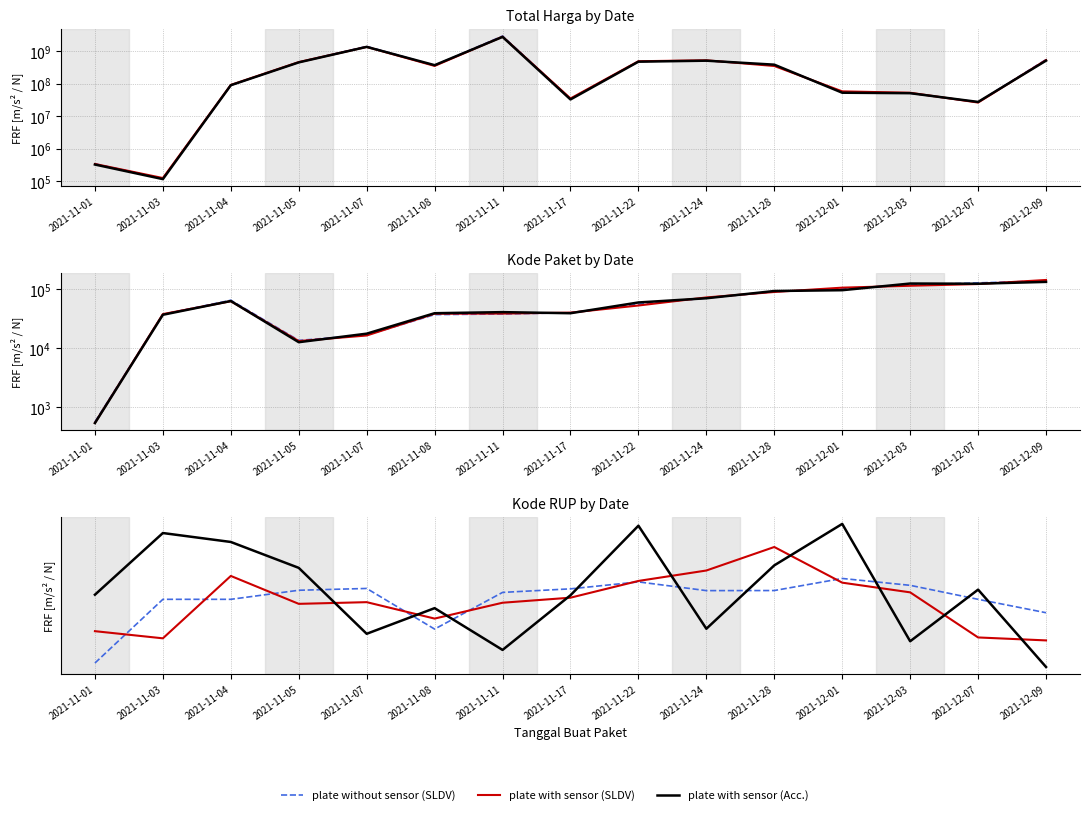

The value of plate with sensor (SLDV) at 2021-11-28 is 31761554.2. True or false?

True